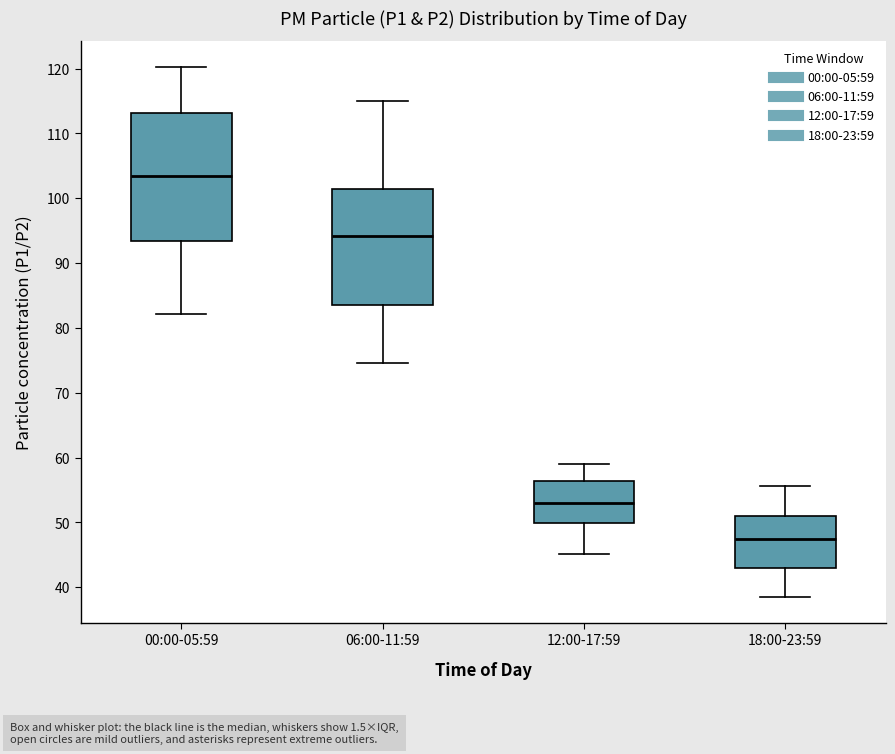

Where does the median line of the box for 12:00-17:59 sit on the y-axis? The values are not printed on the chart, so give them approximately, as read against the axis.

53